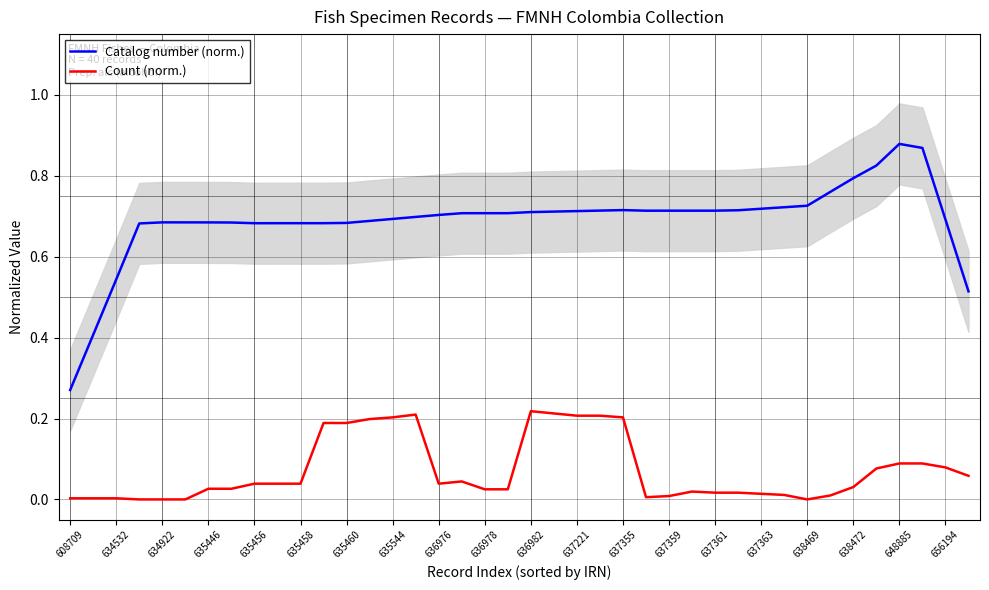

True or false: Catalog number (norm.) and Count (norm.) intersect in this chart.

False